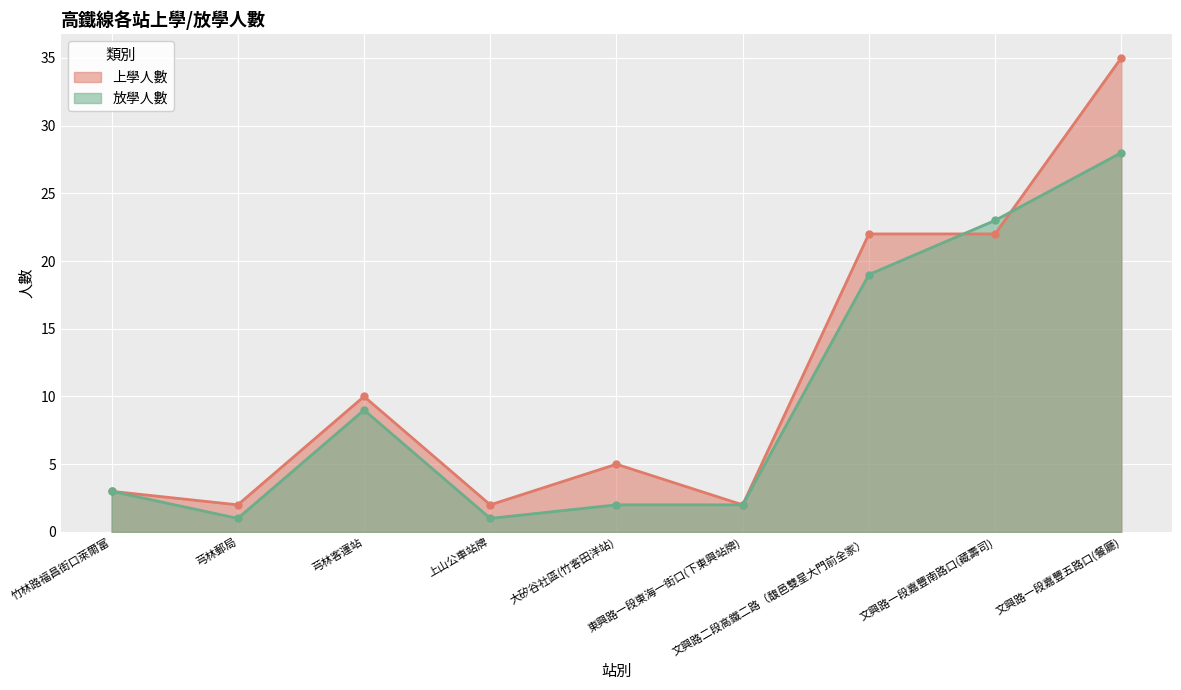

Which series has the largest range (max minus min)?

上學人數